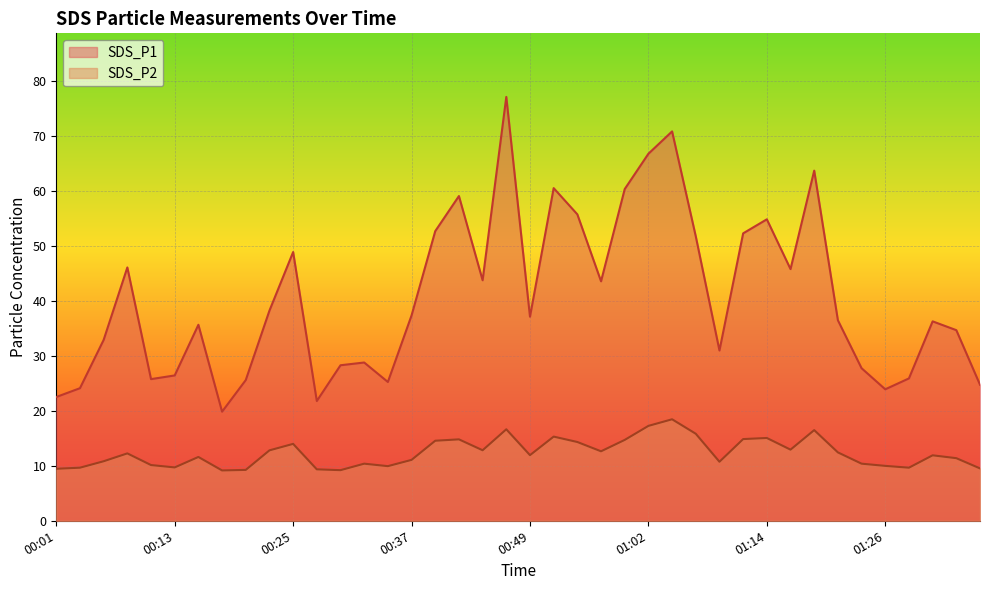

What is the difference between the maximum and minimum values in the SDS_P1 series?

57.2